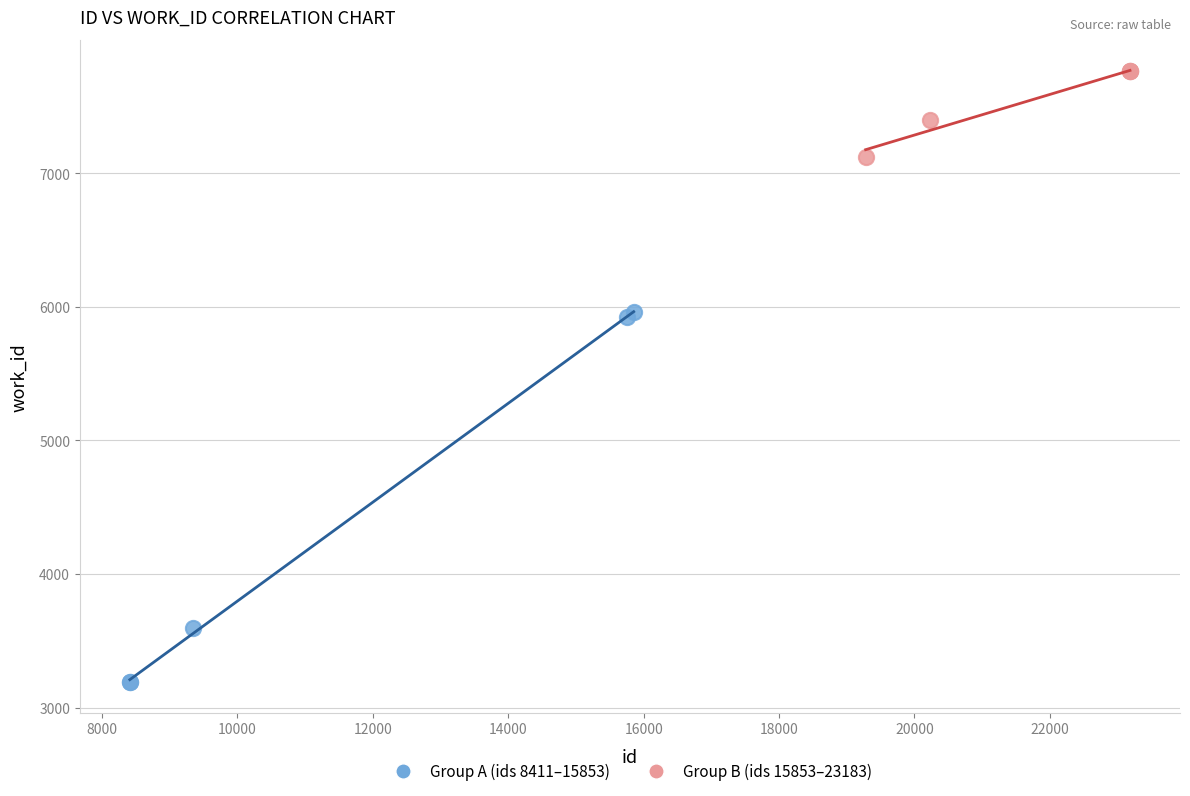

Which series has the widest spread of Y values?

Group A (ids 8411–15853)